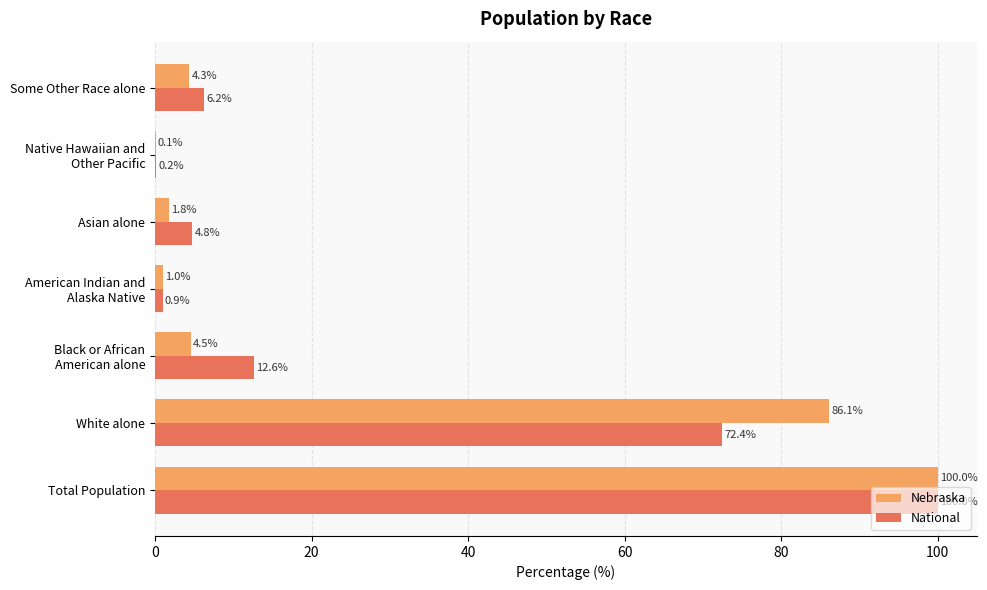

What is the maximum value shown in the chart?

100.0